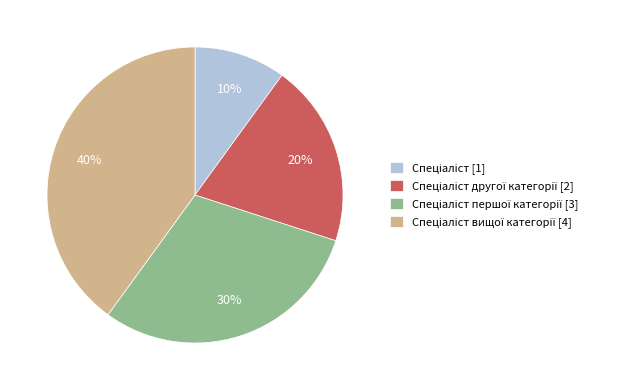

Does any single category account for the majority?

No